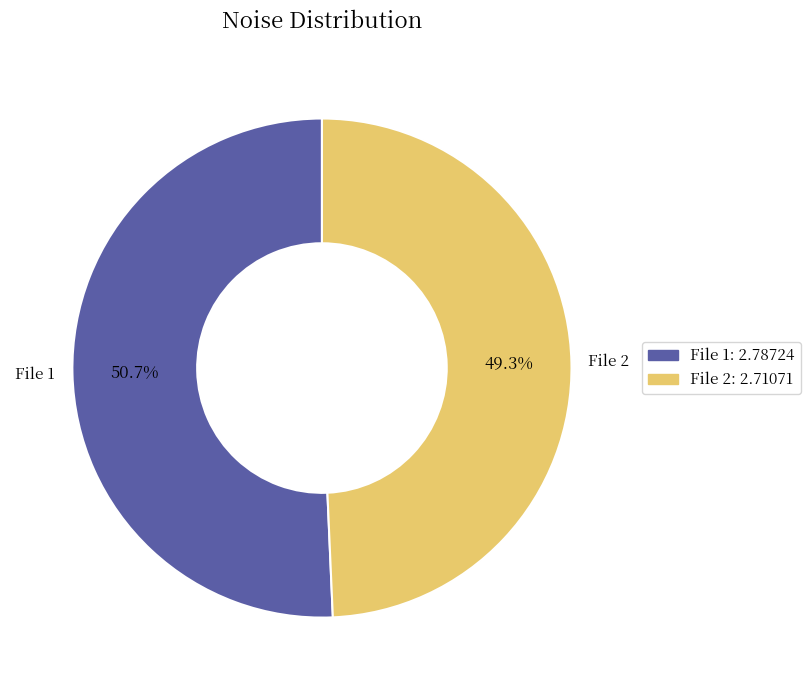

Count the number of slices in the pie.

2